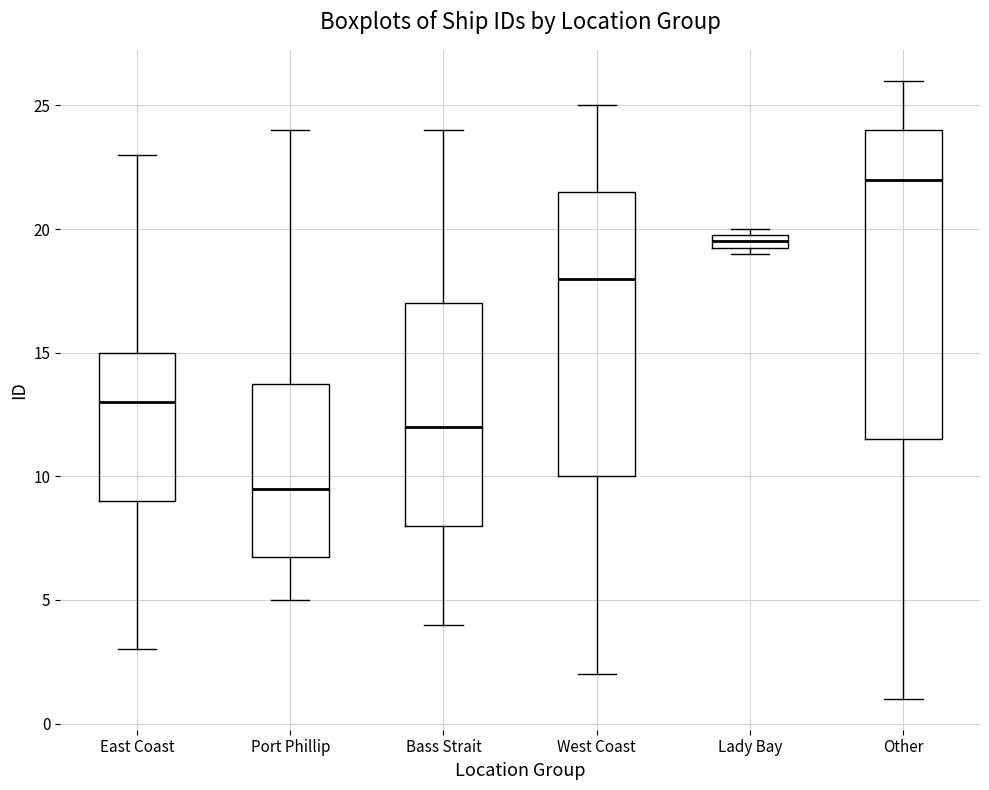

Where does the lower whisker of the box for Other end on the y-axis? The values are not printed on the chart, so give them approximately, as read against the axis.

1.0